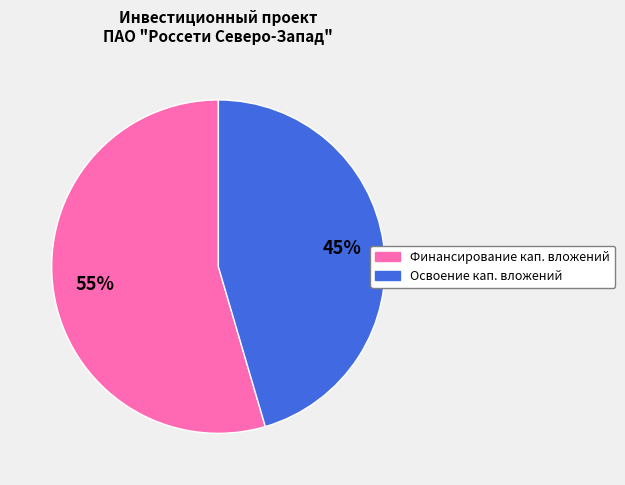

To the nearest percent, what is the average slice percentage?

50%